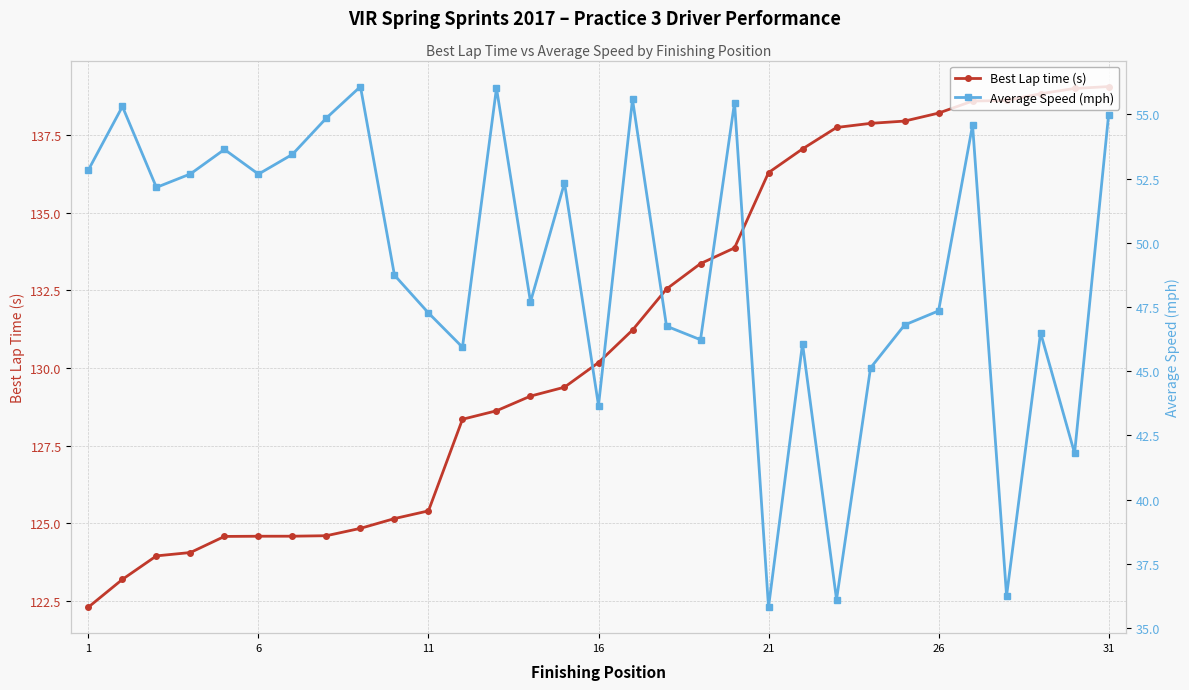

The Best Lap time (s) series shows 66.2 at 21. True or false?

False